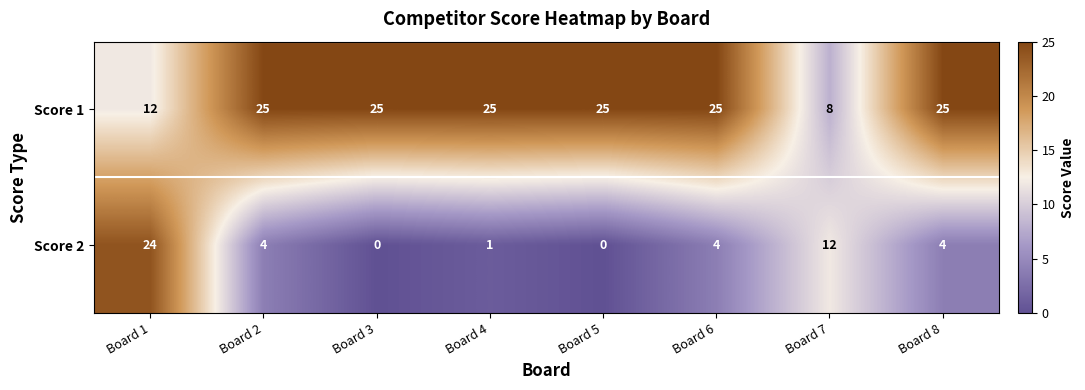

The value of Score 1 at Board 1 is 12. True or false?

True